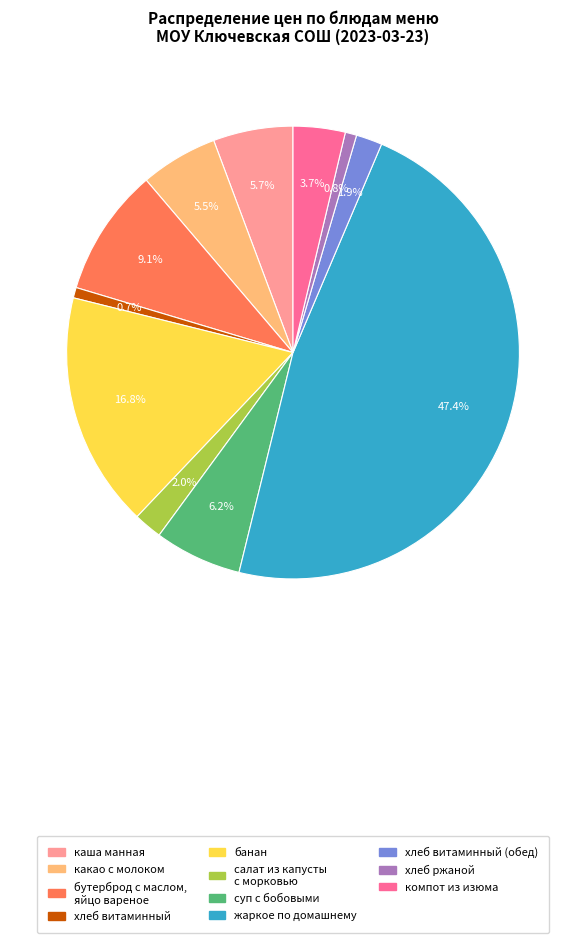

What is the ratio of the value at жаркое по домашнему to the value at какао с молоком?

8.6